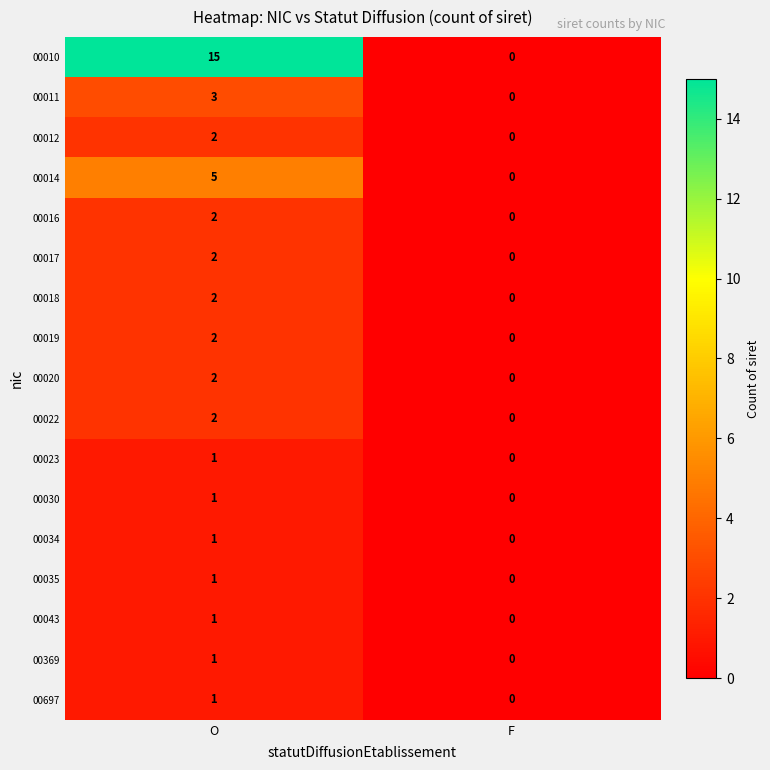

Between O and F, which series saw the biggest shift?

00010